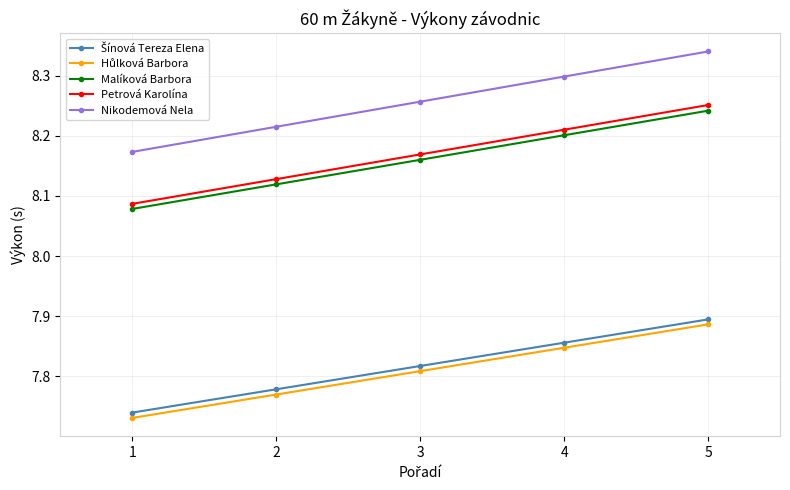

What is the difference between the Malíková Barbora values at 3 and 5?

0.1